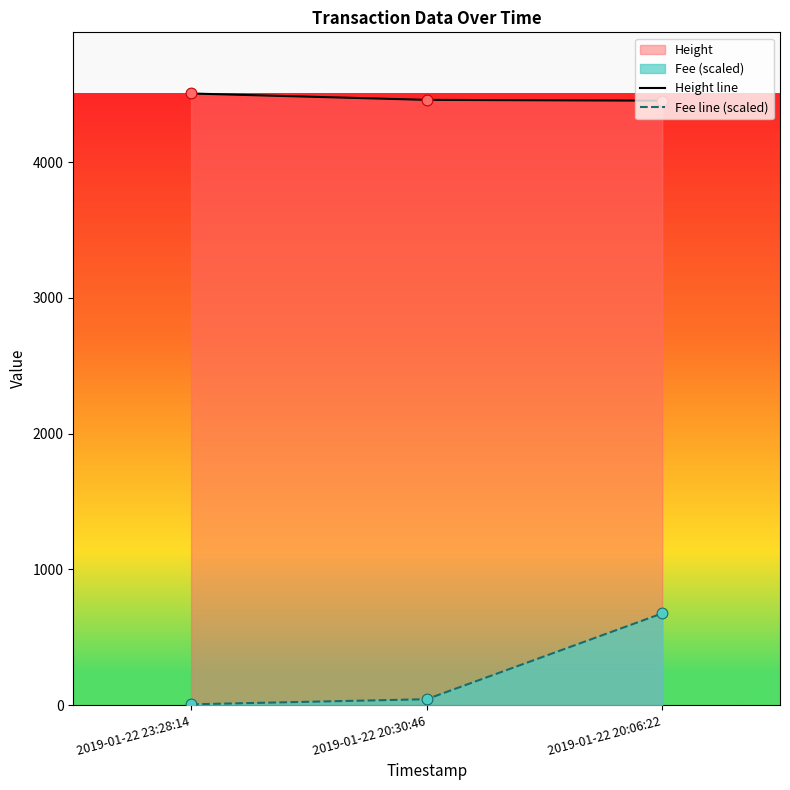

Which series has the largest total across all categories?

Height line